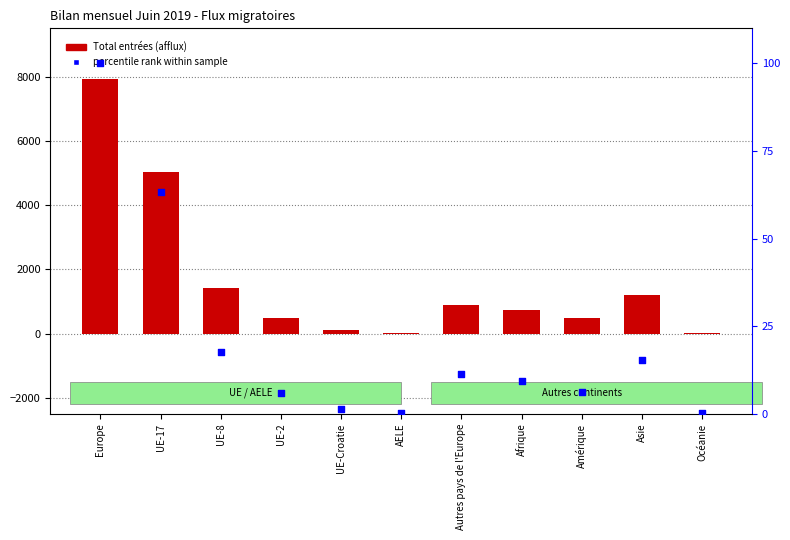

Is the value of Total entrées (afflux) at UE-8 greater than the value of percentile rank within sample at UE-8?

Yes